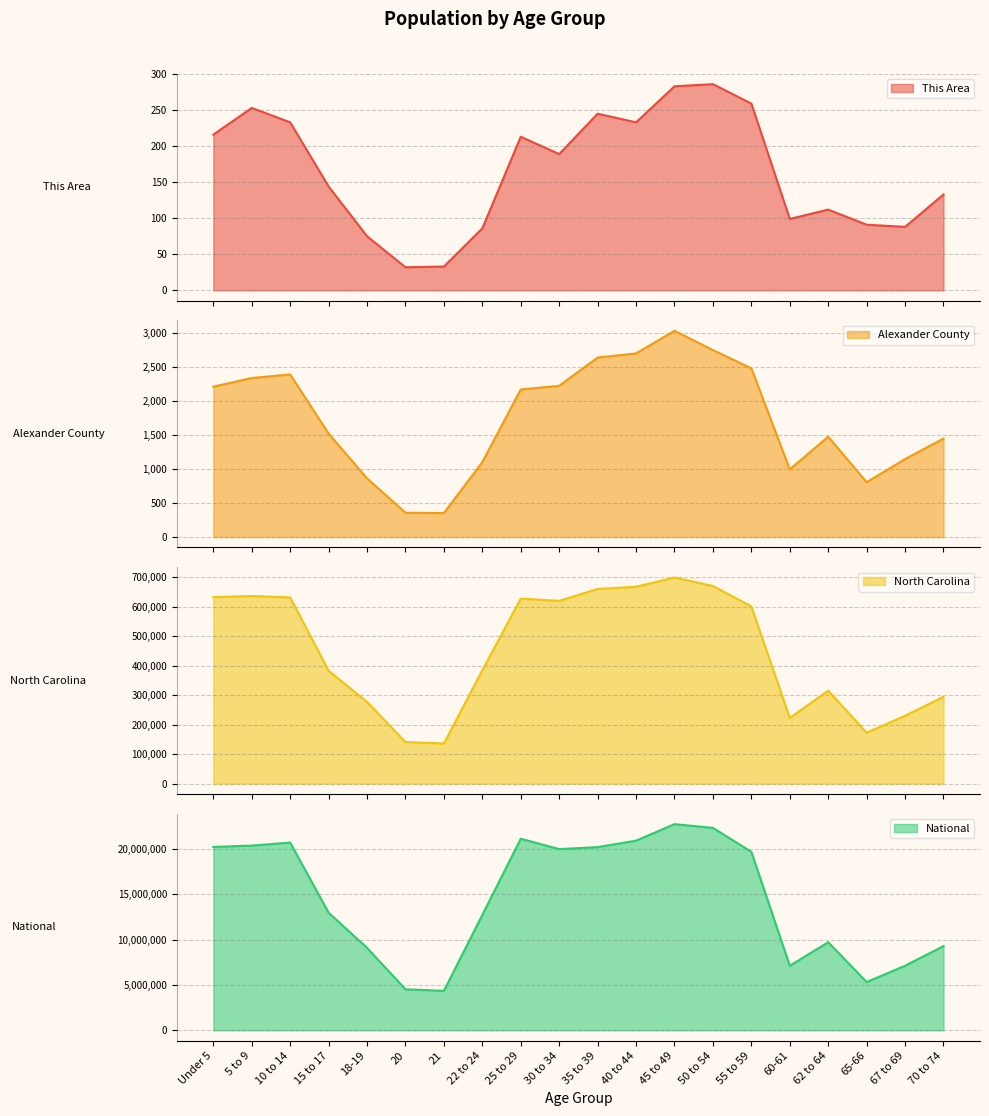

Rank the series at 21 from lowest to highest value.

This Area, Alexander County, North Carolina, National